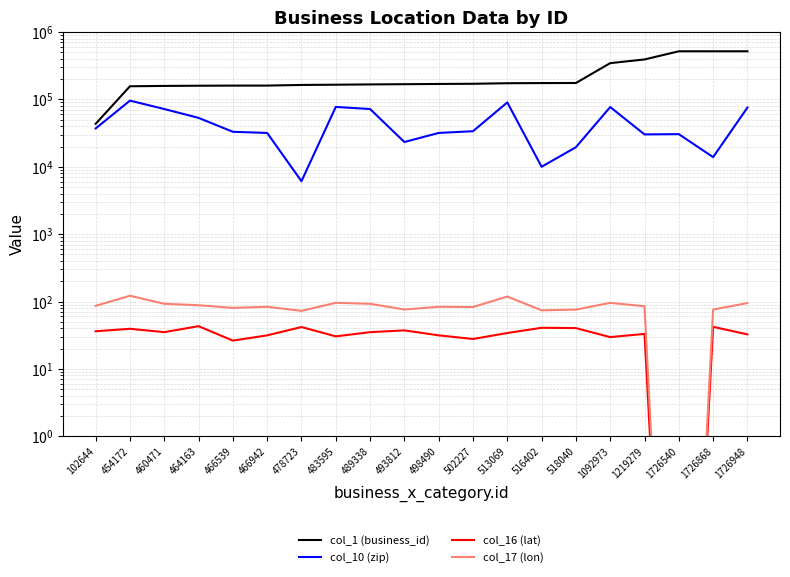

How many values in the col_16 (lat) series are below 35?

10